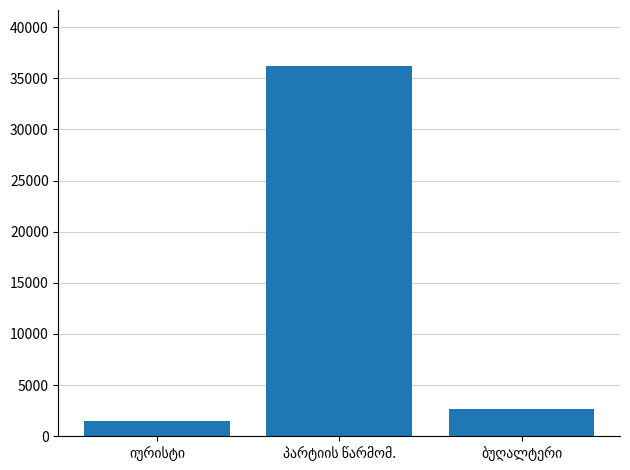

What is the maximum value shown in the chart?

36242